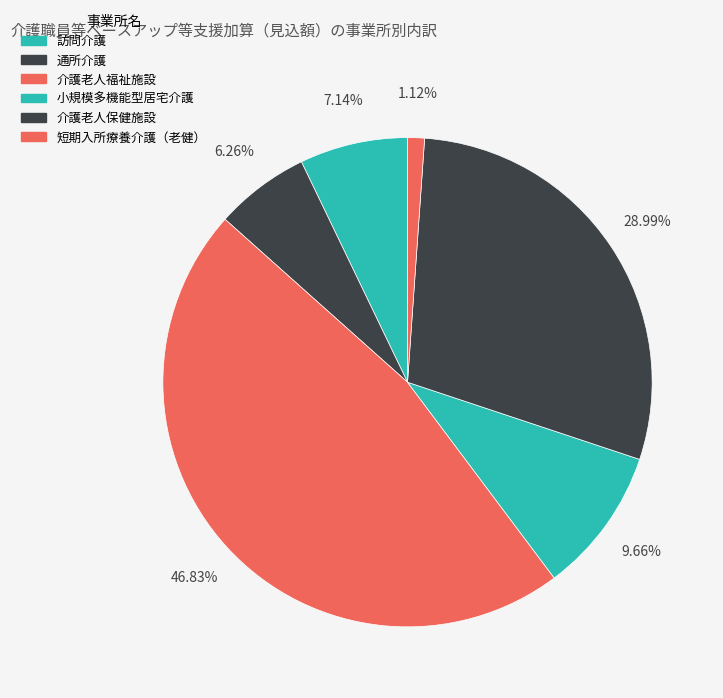

What percentage is the 介護老人福祉施設 slice, to the nearest percent?

47%